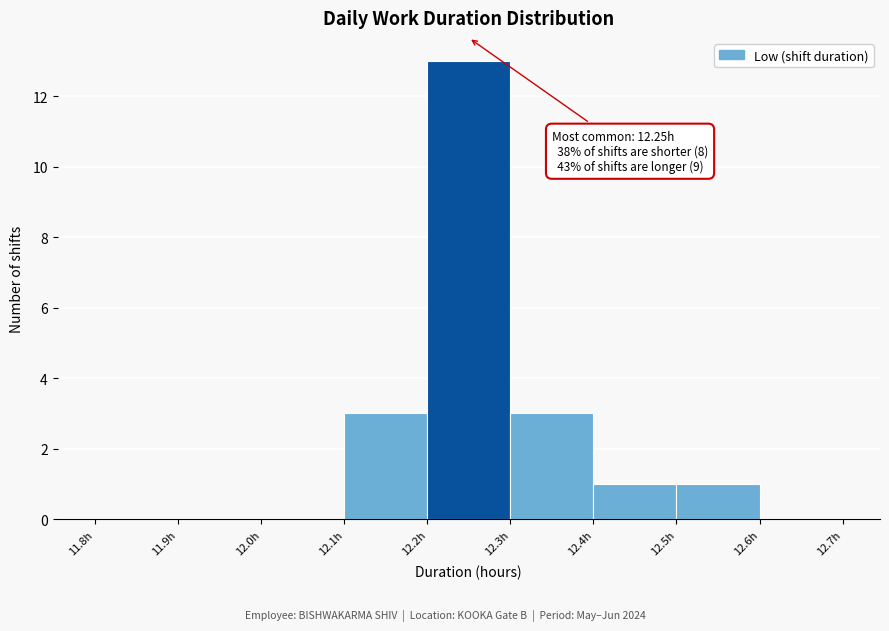

Which range on the x-axis has the tallest bar?

12.2 to 12.3